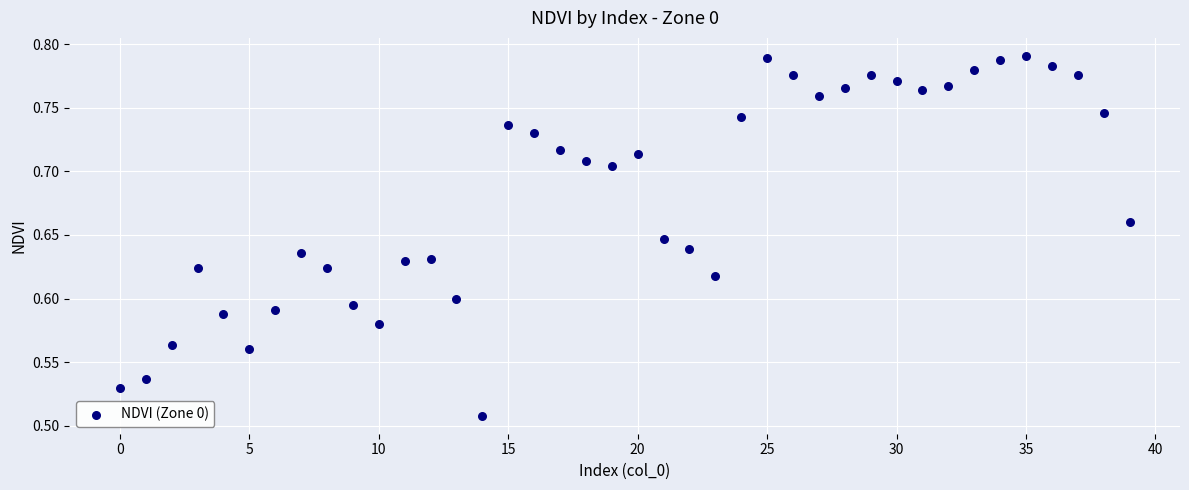

What is the range of Y values (max minus min)?

0.3